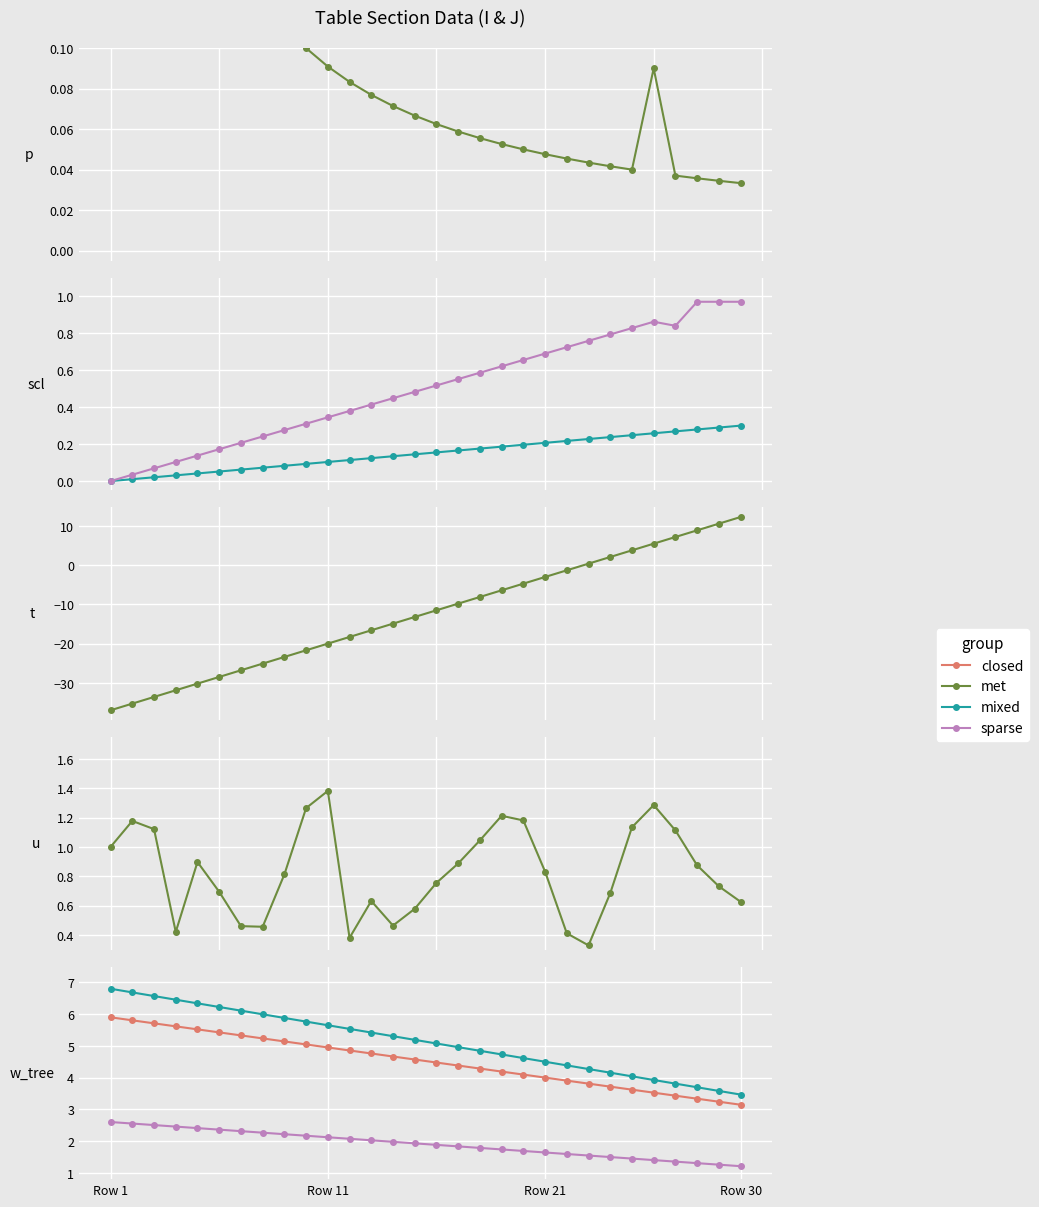

What is the difference between the maximum and minimum values in the sparse series?

1.4